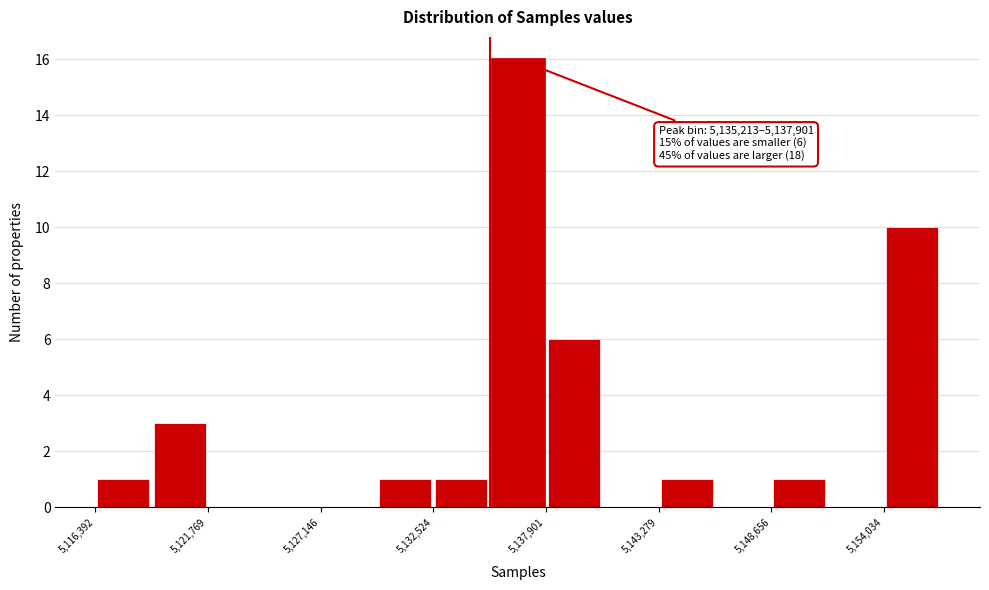

Around what value on the x-axis is the tallest bar? Give the approximate position of its centre, as read against the axis.

5137000